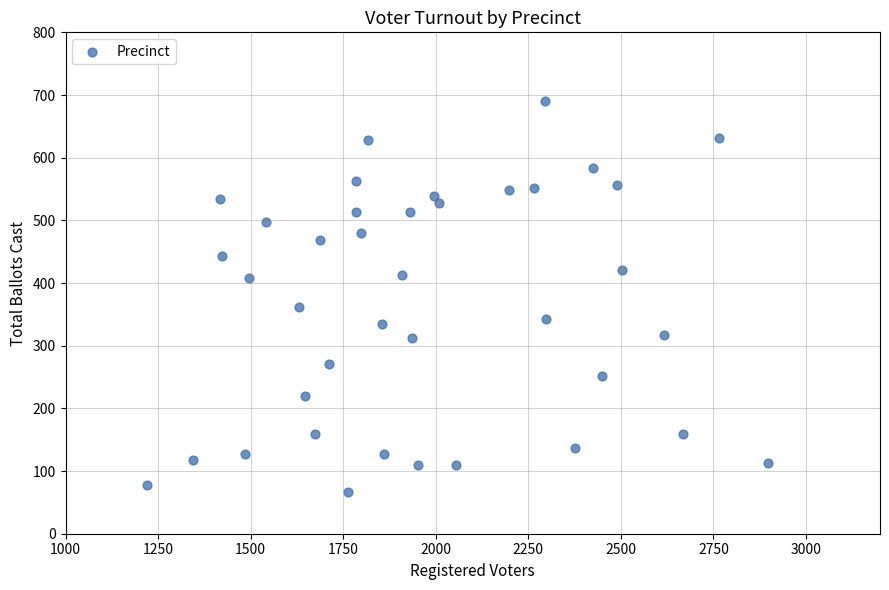

What Y value in the scatter plot is closest to 378?

361